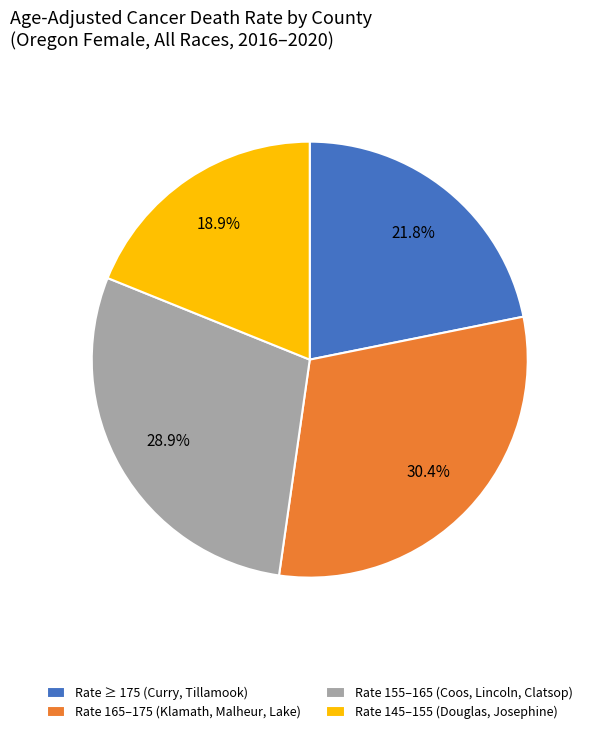

What is the total percentage of Rate 155–165 (Coos, Lincoln, Clatsop) and Rate 165–175 (Klamath, Malheur, Lake)?

59.3%